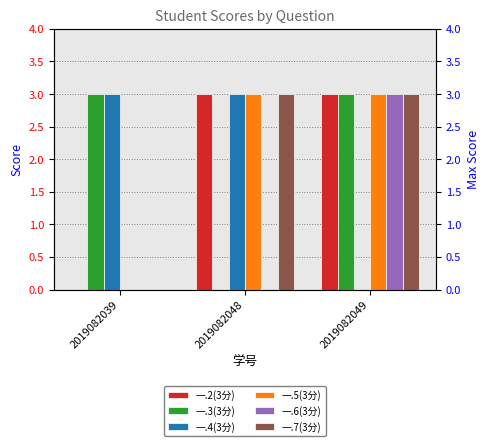

The value of 一.5(3分) at 2019082048 is 1. True or false?

False